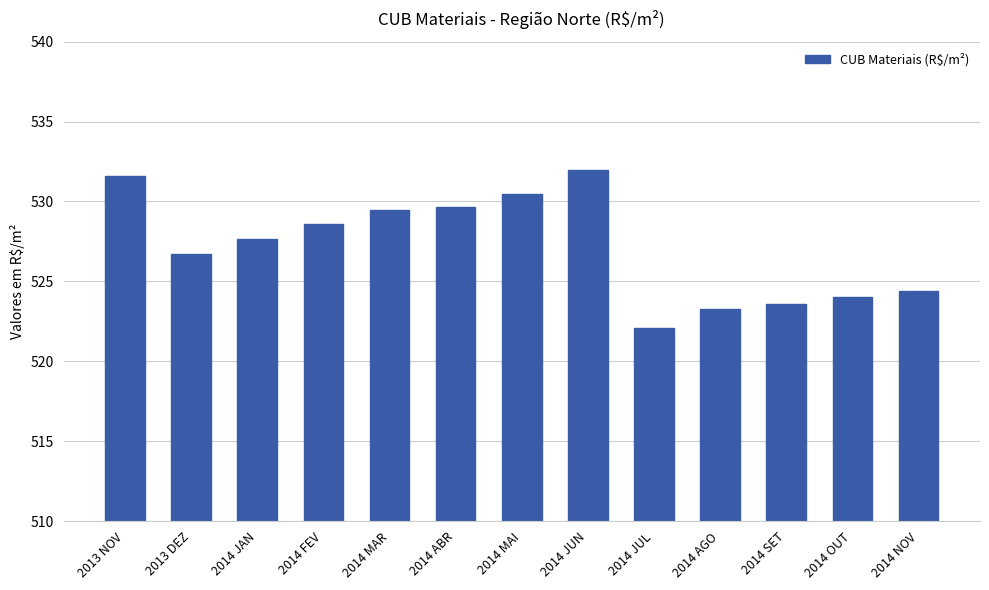

At which label does the data first exceed 527?

2013 NOV